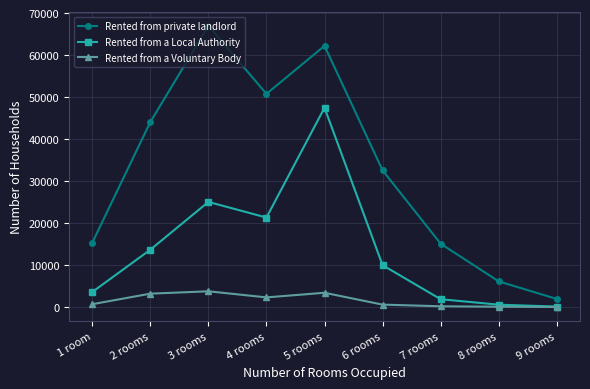

At 6 rooms, list the series in order from largest to smallest.

Rented from private landlord, Rented from a Local Authority, Rented from a Voluntary Body